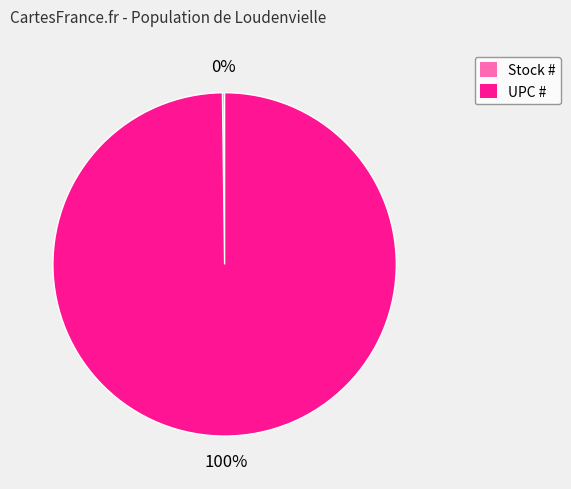

To the nearest percent, what percentage of the pie is UPC #?

100%